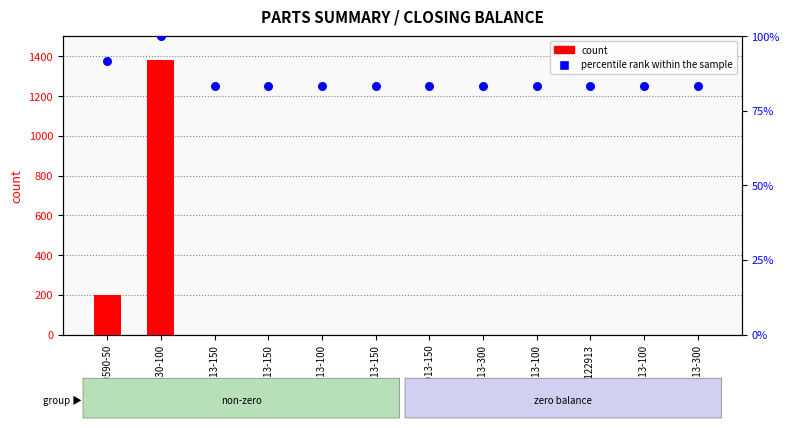

At how many categories does at least one series exceed 716?

1